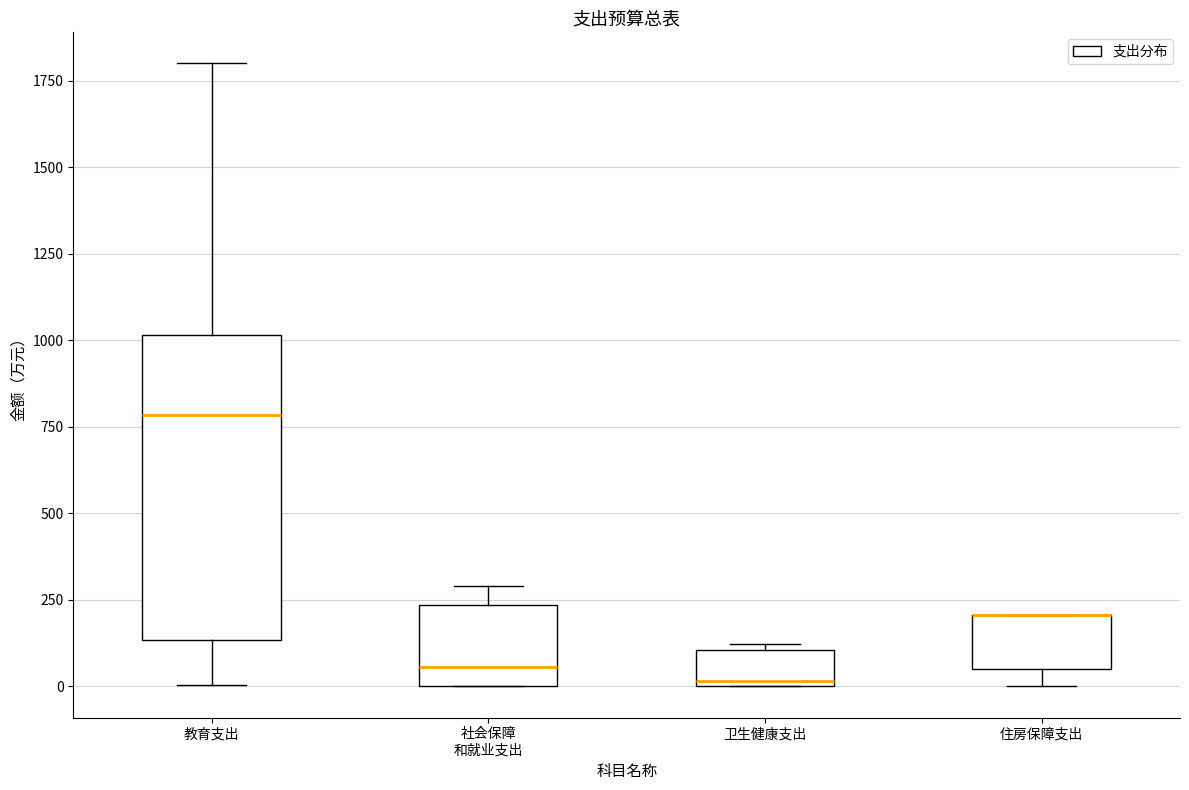

Which box is the tallest, from its lower edge to its upper edge?

教育支出